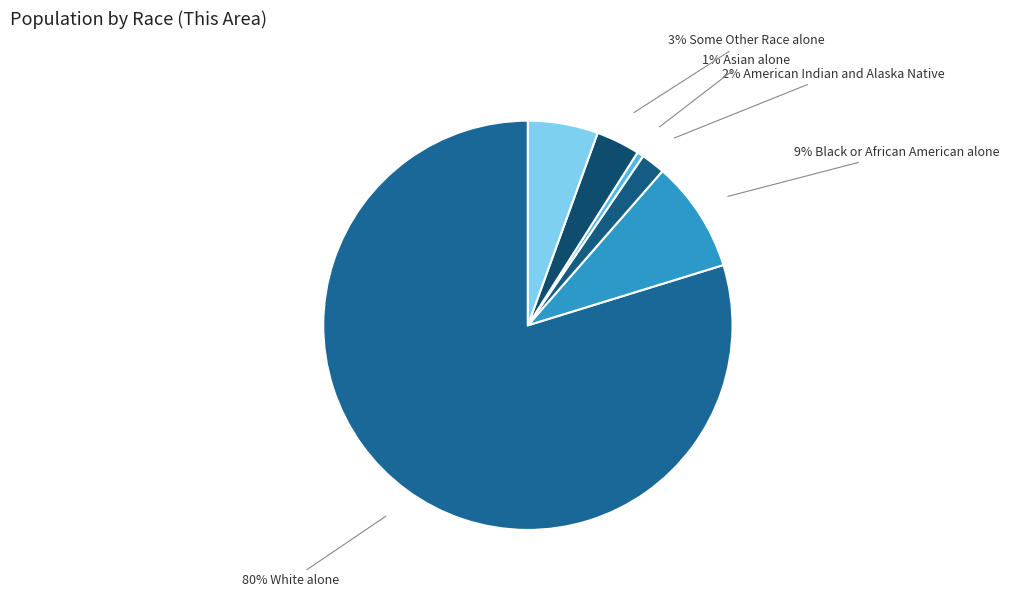

What is the smallest slice in the pie chart?

1% Asian alone